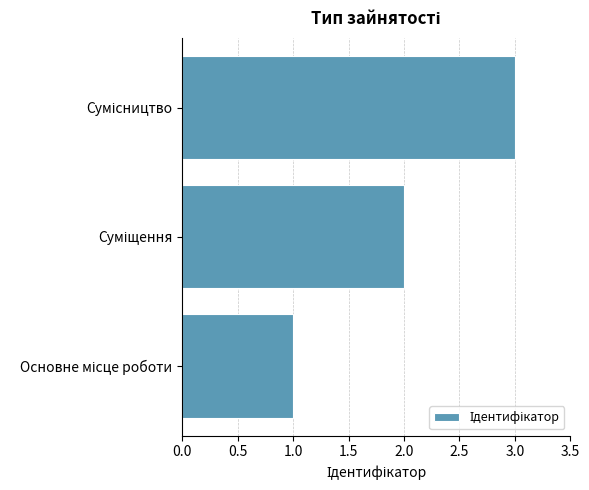

How many values are between 1 and 3?

3